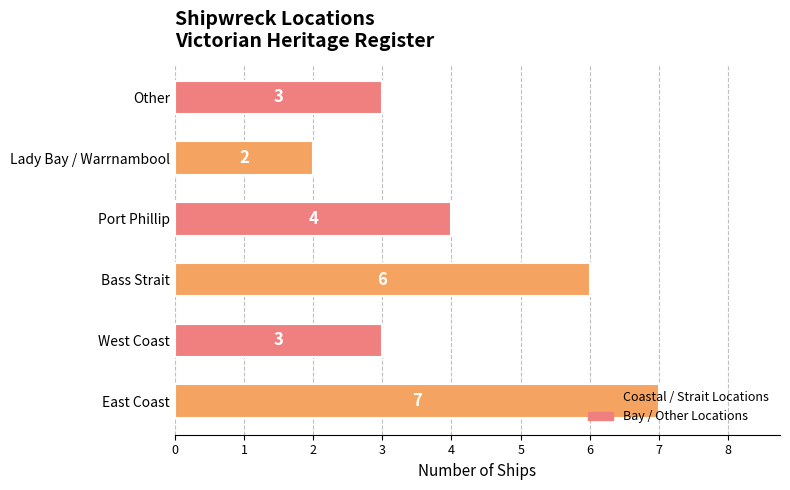

What is the maximum value shown in the chart?

7